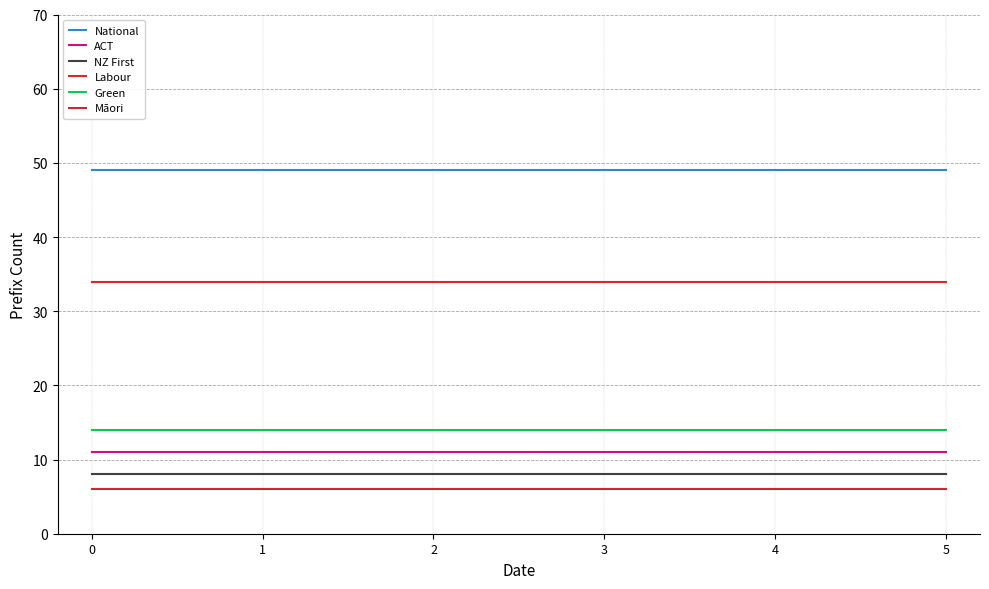

What is the sum of all NZ First values?

48